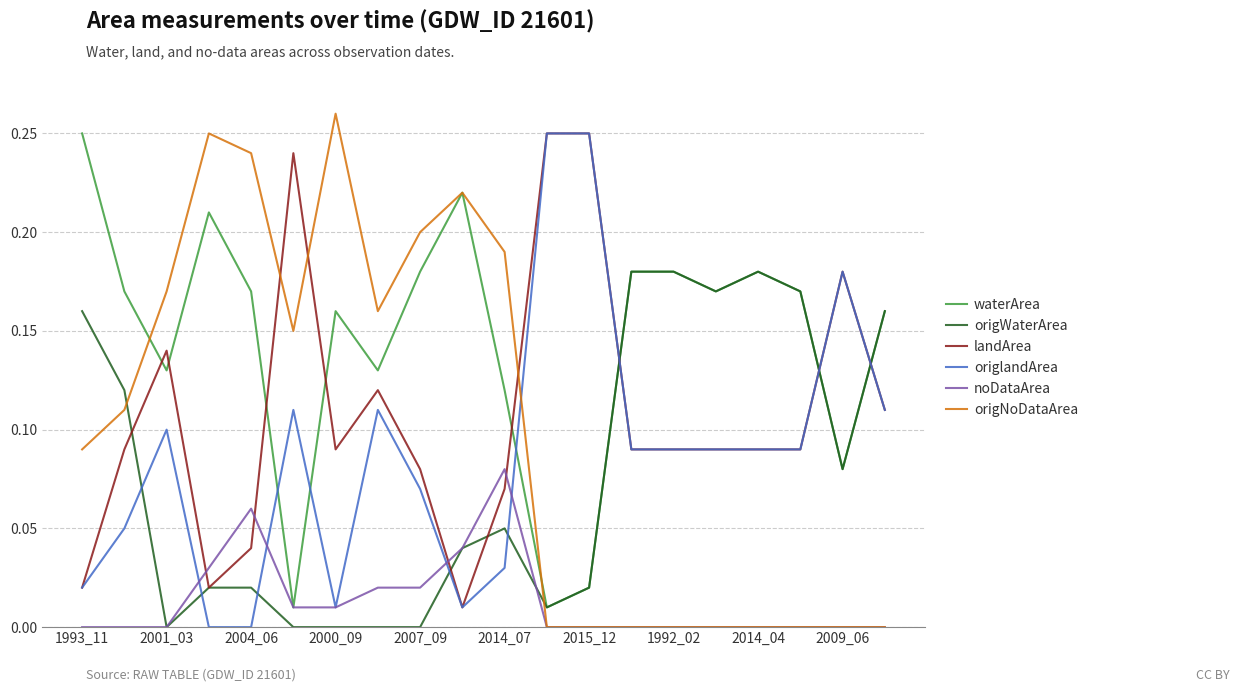

Which series ends up on top after the final intersection of landArea and noDataArea?

landArea